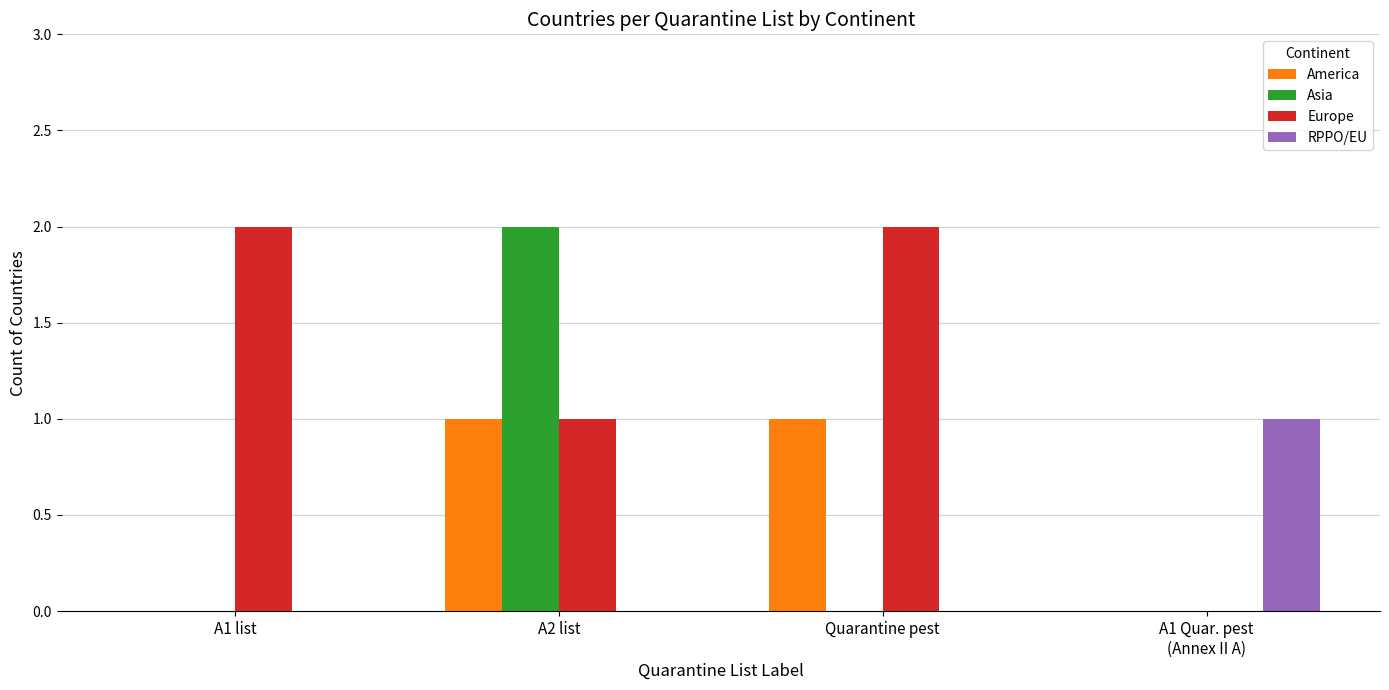

Is the value of America at Quarantine pest greater than the value of Asia at Quarantine pest?

Yes